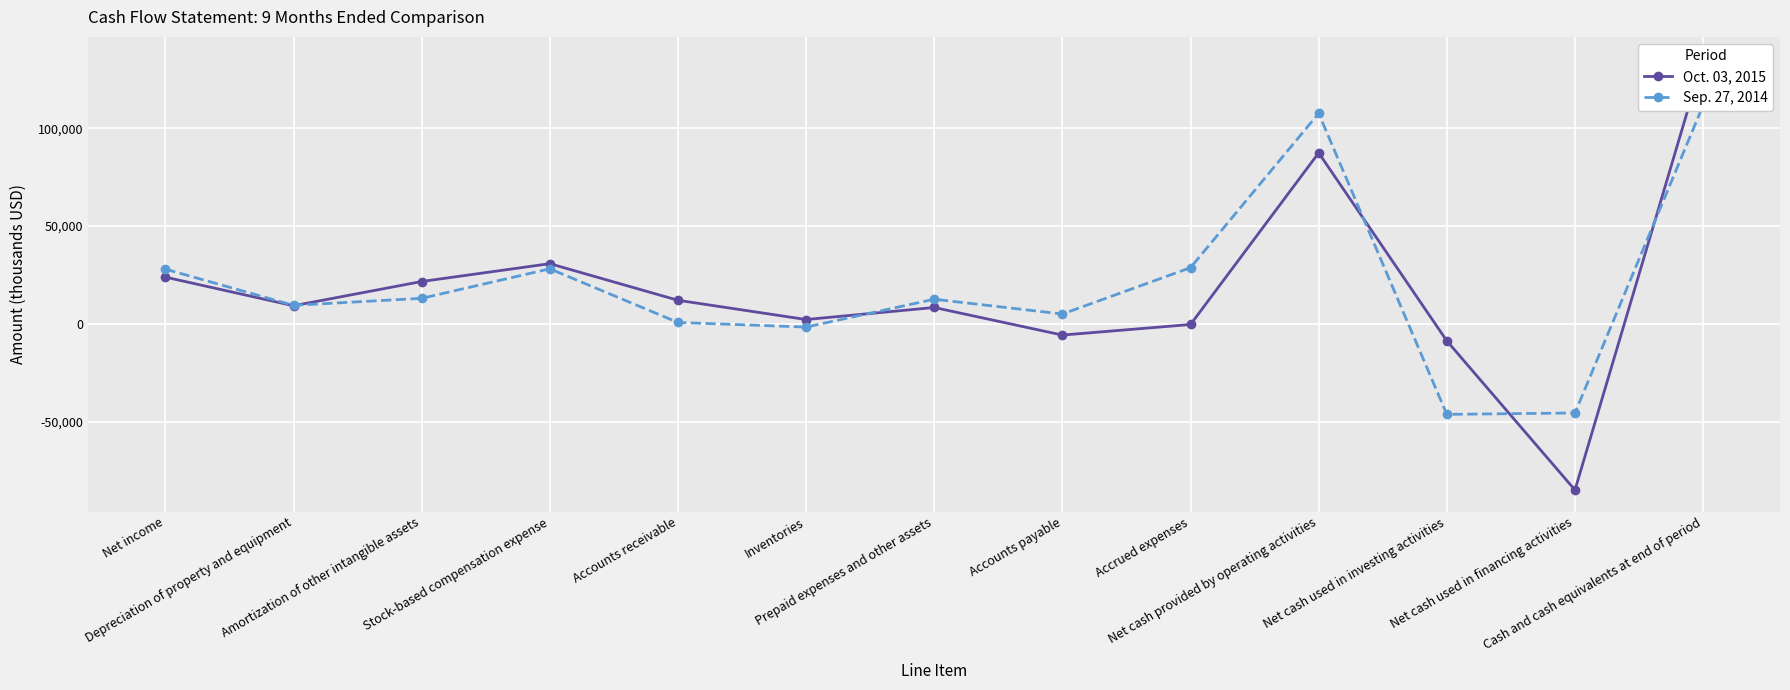

What is the difference between the highest and lowest values at Cash and cash equivalents at end of period?

23935